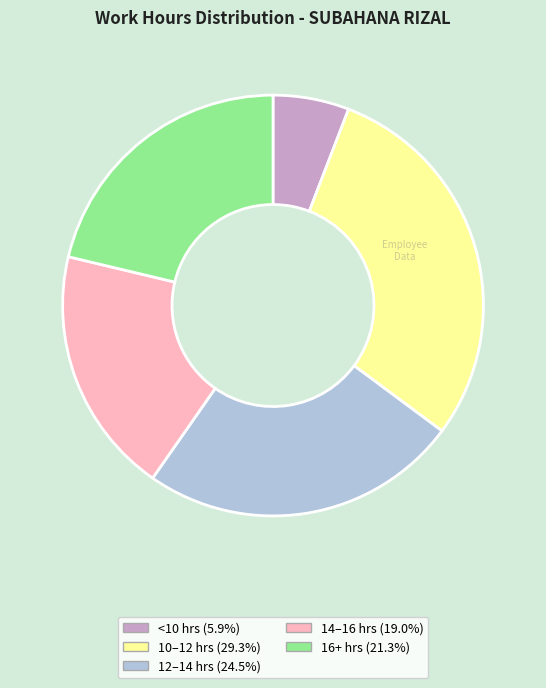

What is the ratio of the value at <10 hrs (5.9%) to the value at 16+ hrs (21.3%)?

0.3